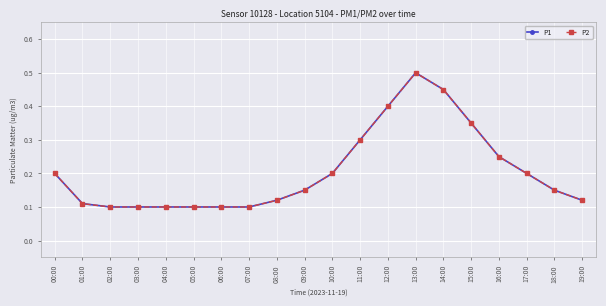

True or false: P1 has a value of 0.4 at 12:00.

True